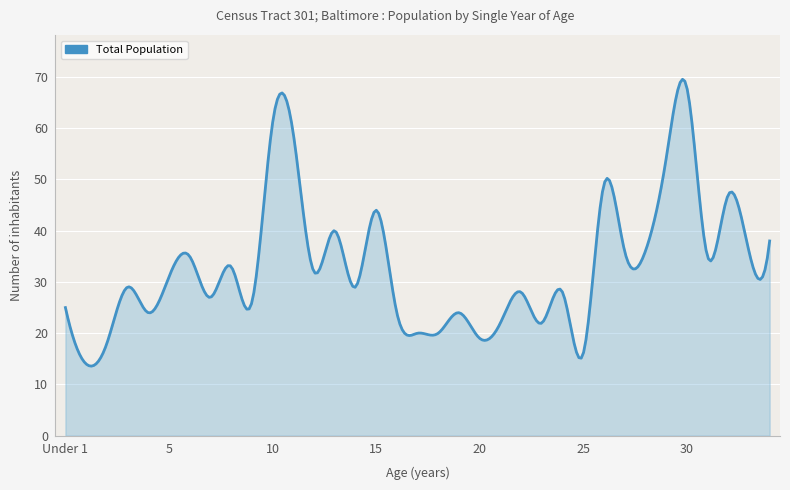

What is the difference between the maximum and minimum values?

56.0